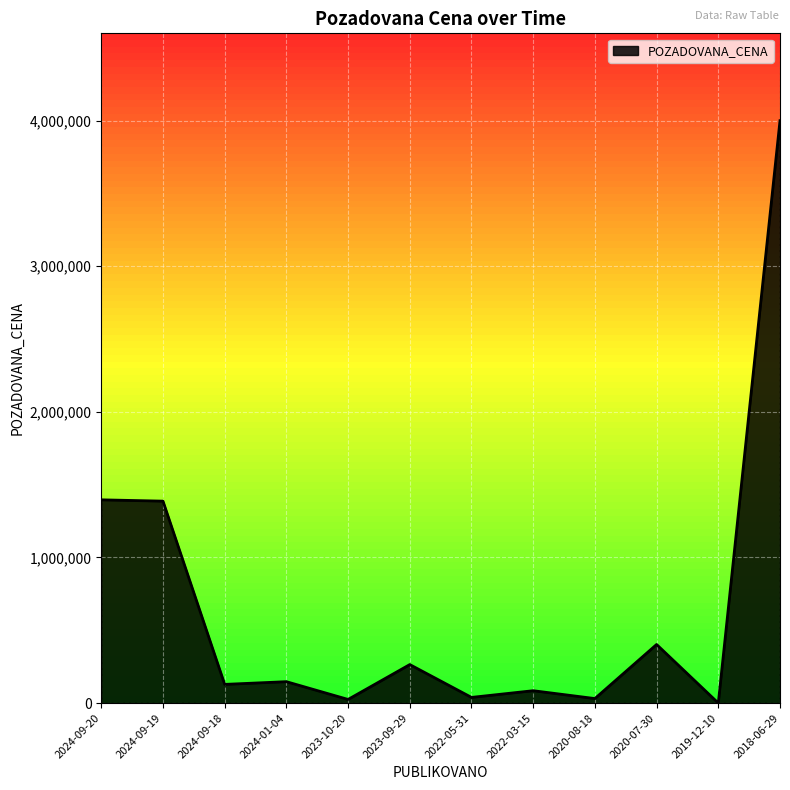

What is the difference between the maximum and minimum values?

4000000